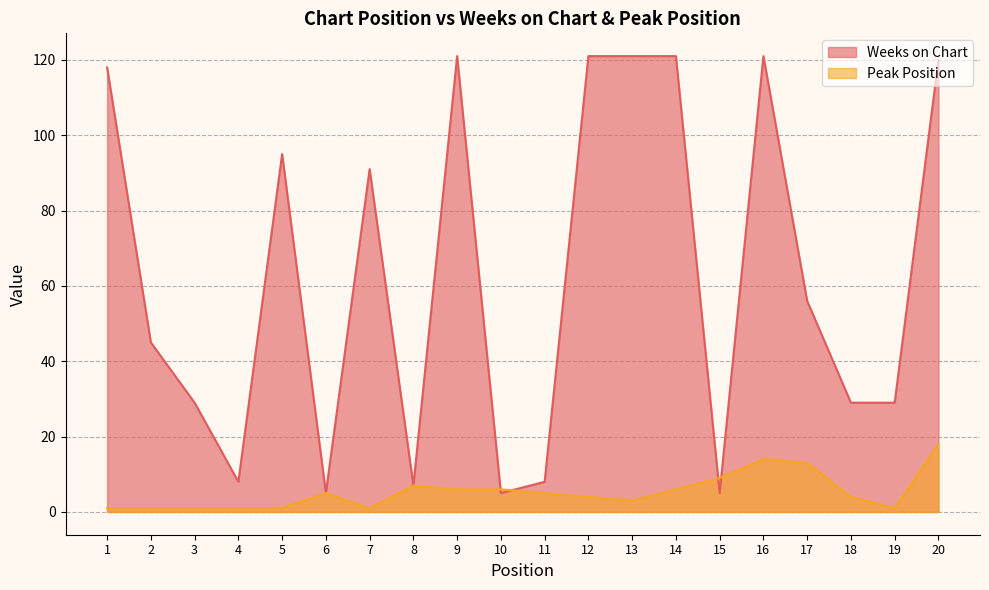

Reading right to left, what are all the values shown in this chart?

Weeks on Chart: 120	29	29	56	121	5	121	121	121	8	5	121	7	91	5	95	8	29	45	118
Peak Position: 18	1	4	13	14	9	6	3	4	5	6	6	7	1	5	1	1	1	1	1